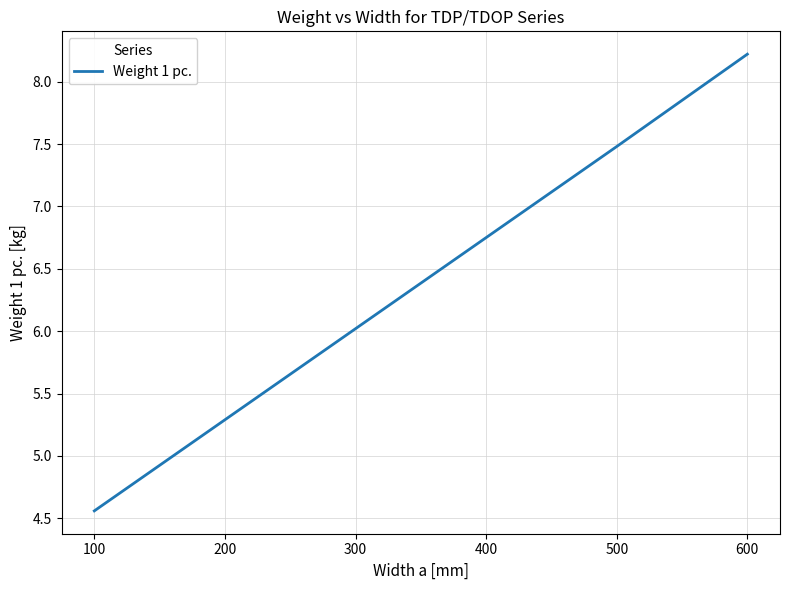

What is the minimum value shown in the chart?

4.6